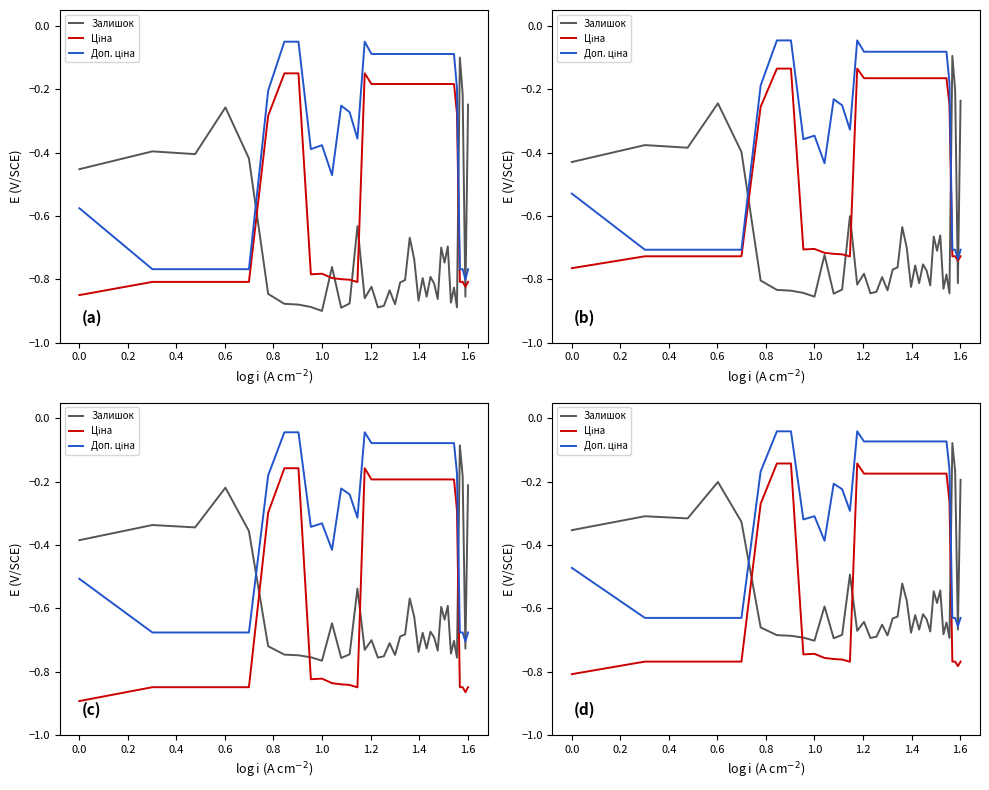

What is the difference between the maximum and minimum values in the Доп. ціна series?

0.6